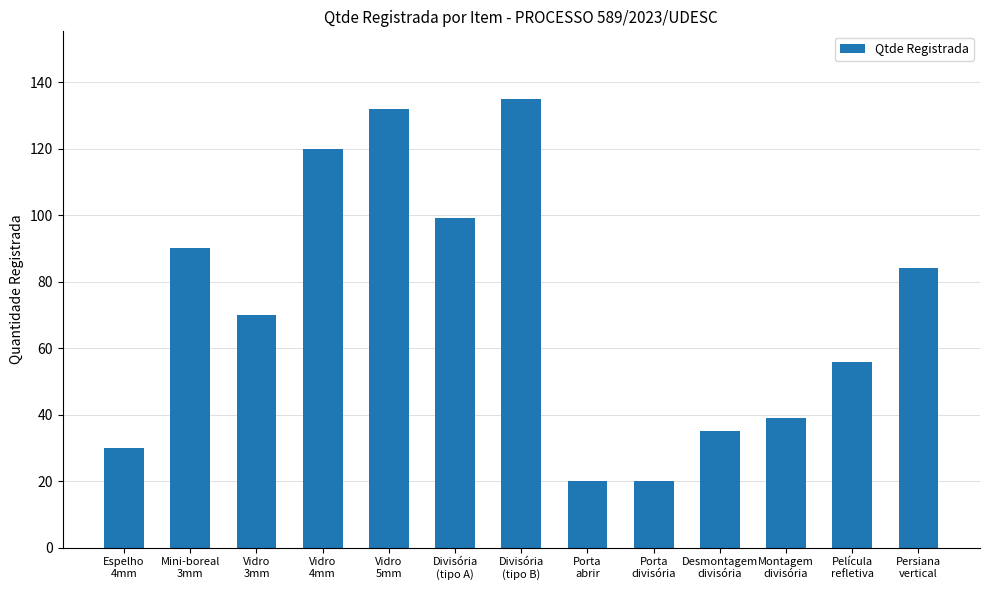

What is the approximate value at Mini-boreal
3mm?

90.0